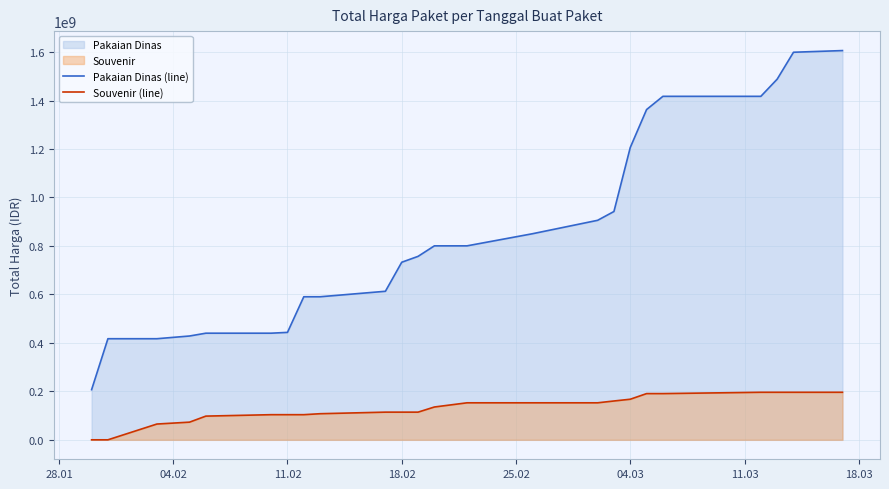

Rank the series by their average value, from lowest to highest.

Souvenir (line), Pakaian Dinas (line)